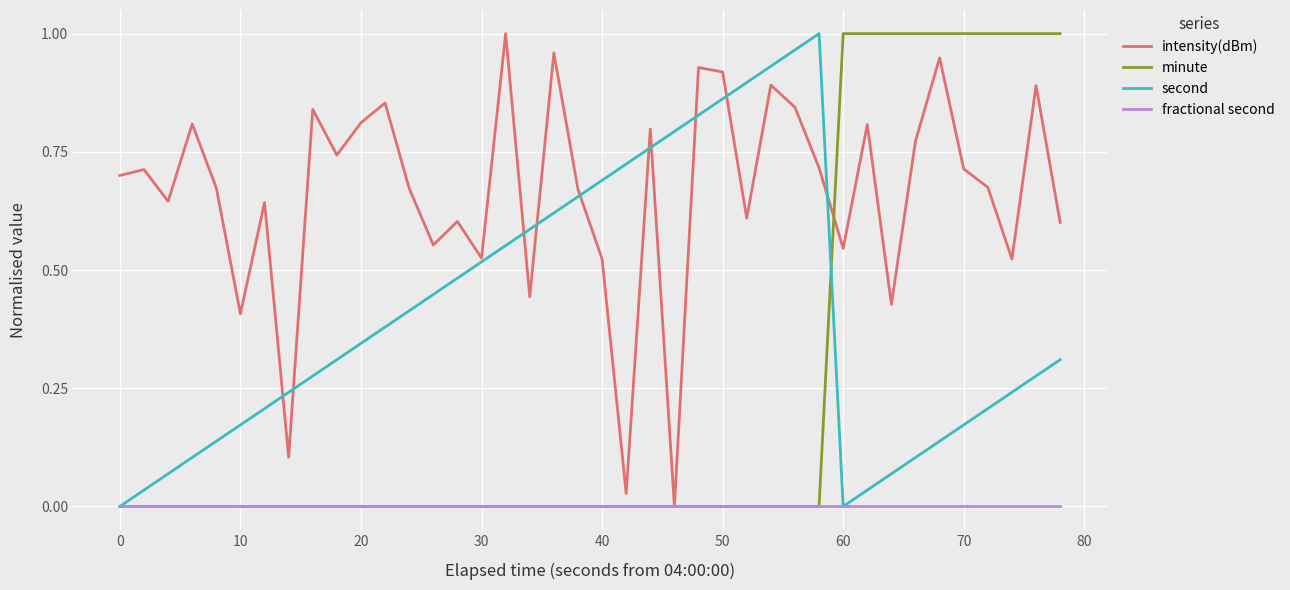

Which series has the largest total across all categories?

intensity(dBm)